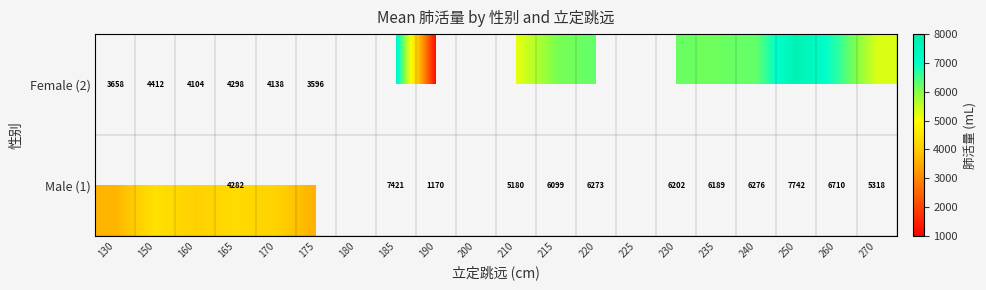

Between 130 and 250, which is larger?

250